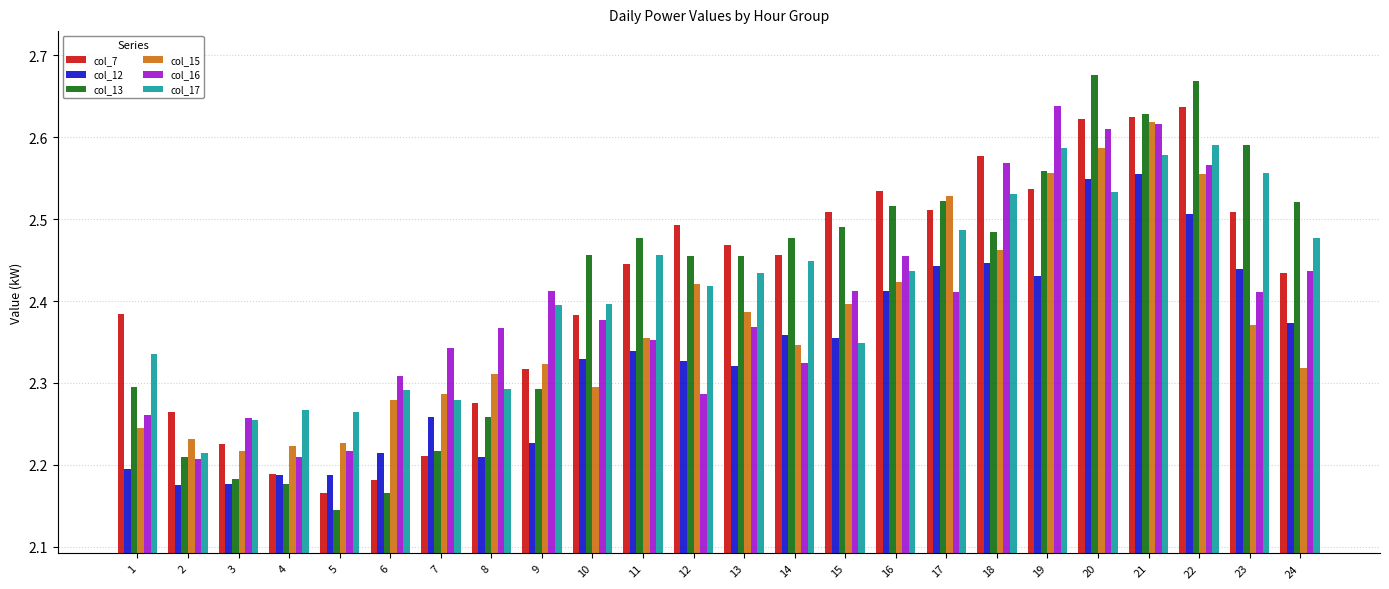

Count the col_13 values in the range 2 to 3.

24